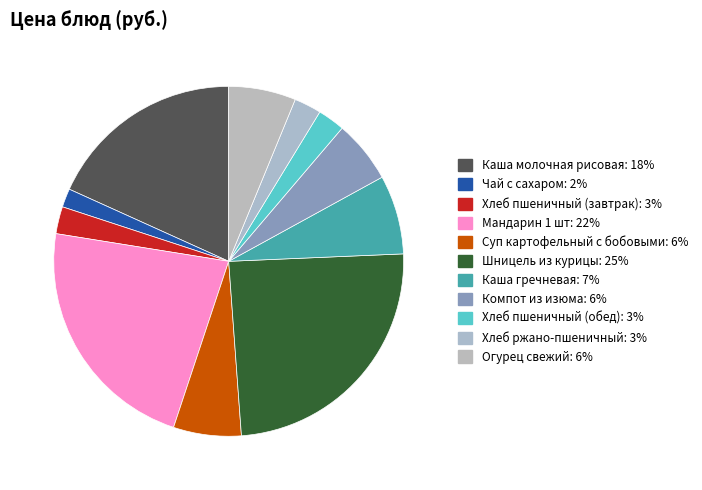

Does Огурец свежий account for over 50% of the chart?

No